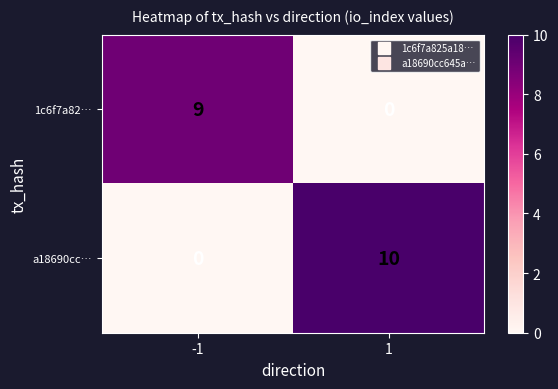

At which category is the sum across all series the highest?

1